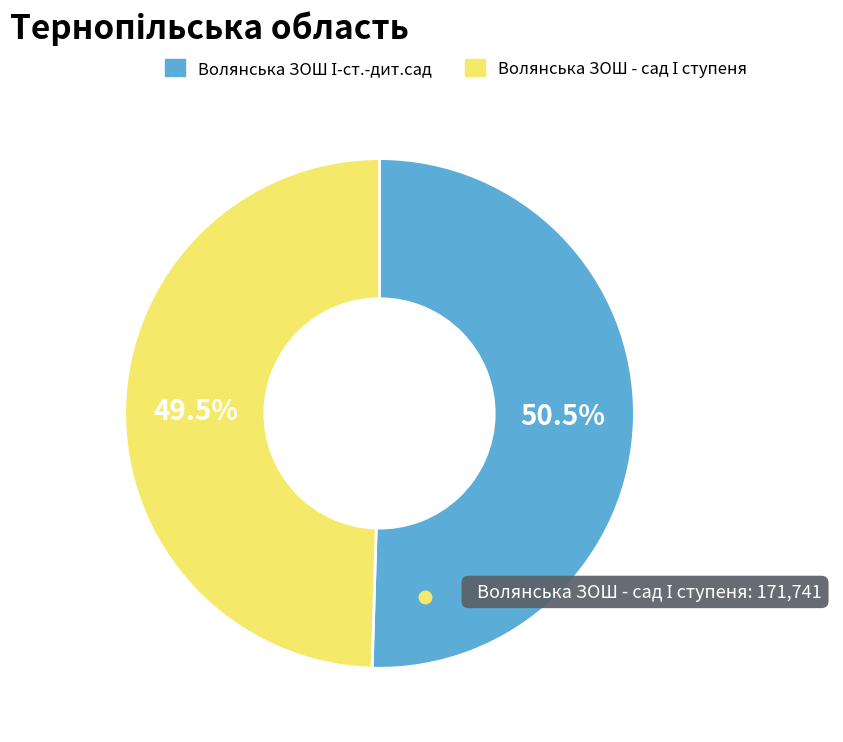

Is there any slice that represents more than half of the pie?

Yes